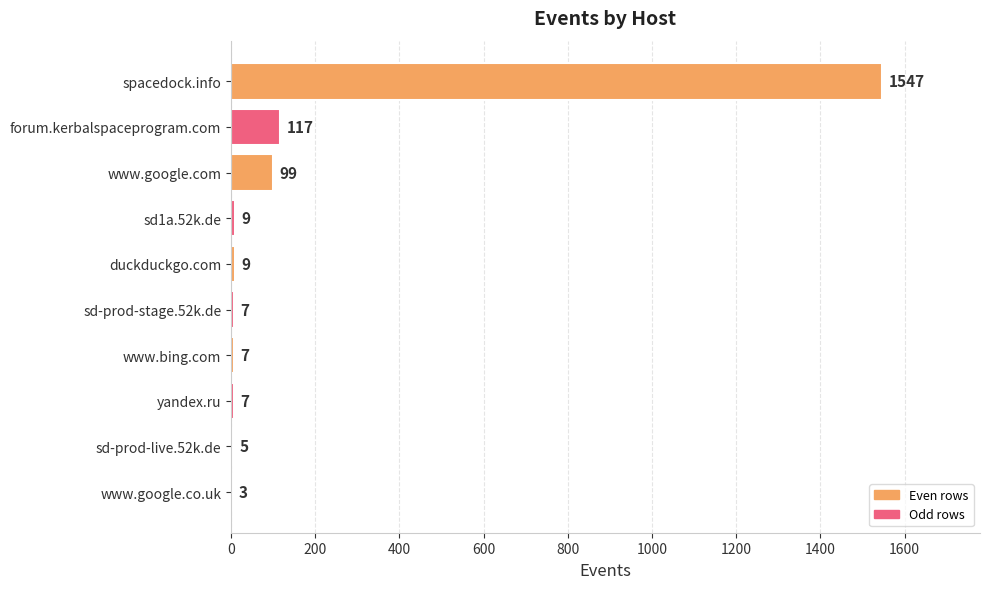

Where is the data nearest to the value 775?

forum.kerbalspaceprogram.com